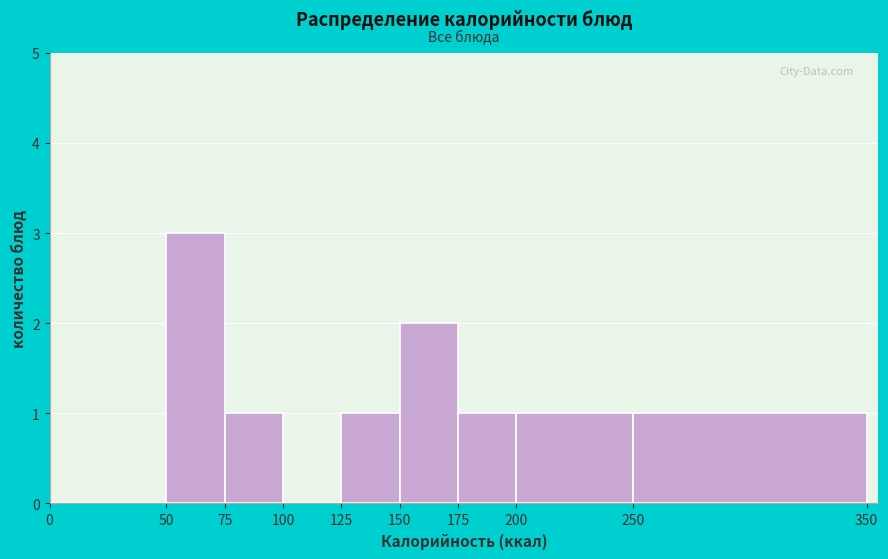

Over which range of the x-axis is the bar tallest?

50 to 75